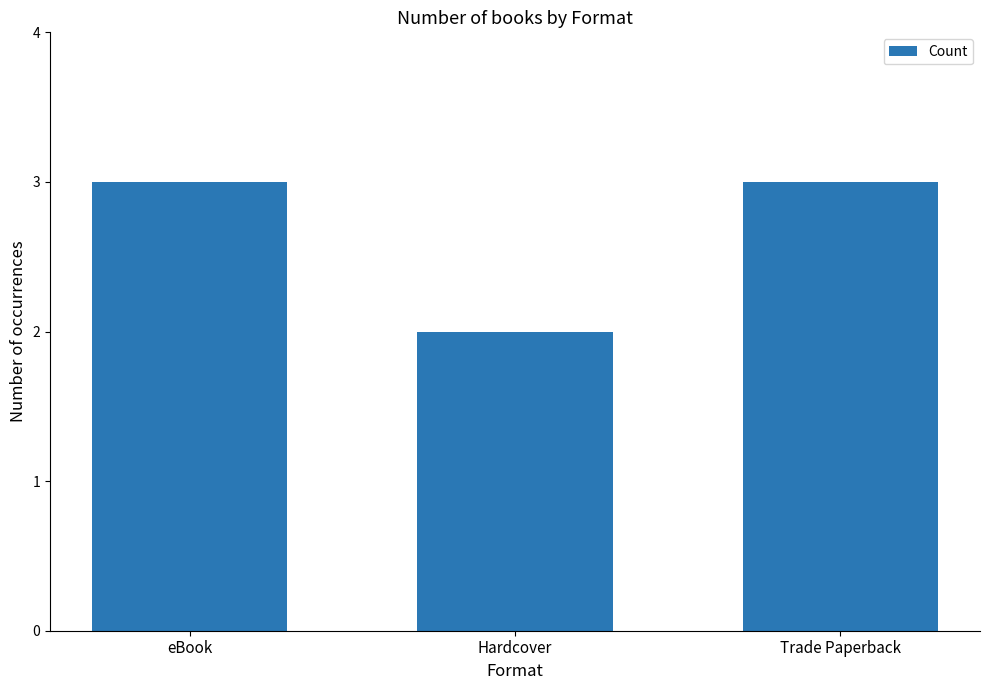

What is the approximate value at eBook?

3